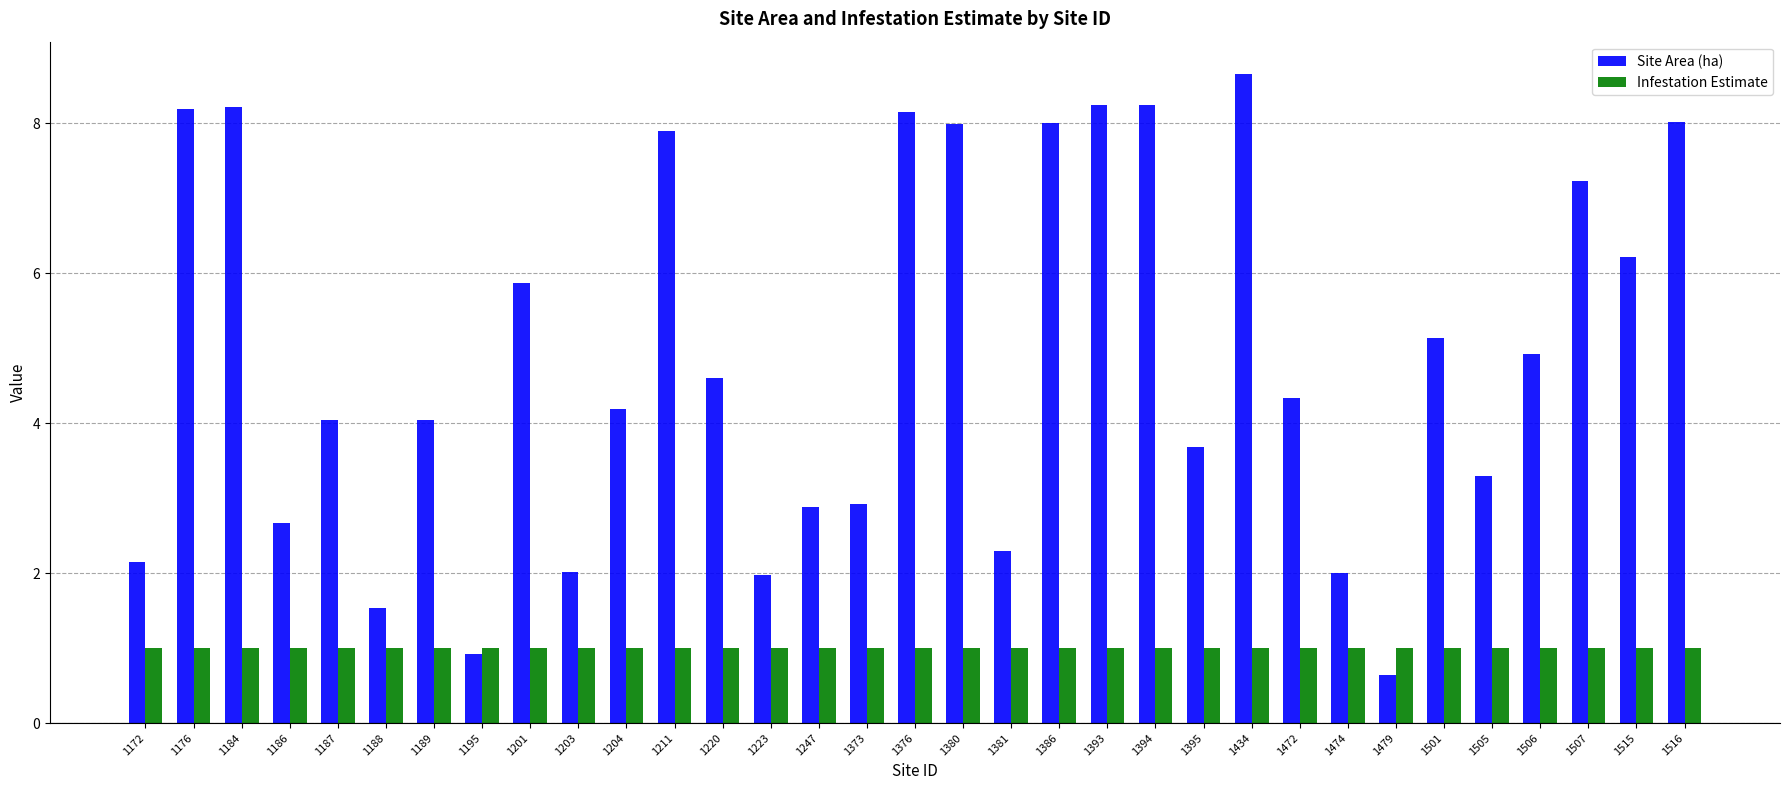

Reading left to right, list all the values displayed in this chart.

Site Area (ha): 1172=2.1	1176=8.2	1184=8.2	1186=2.7	1187=4.0	1188=1.5	1189=4.0	1195=0.9	1201=5.9	1203=2.0	1204=4.2	1211=7.9	1220=4.6	1223=2.0	1247=2.9	1373=2.9	1376=8.1	1380=8.0	1381=2.3	1386=8.0	1393=8.2	1394=8.2	1395=3.7	1434=8.7	1472=4.3	1474=2.0	1479=0.6	1501=5.1	1505=3.3	1506=4.9	1507=7.2	1515=6.2	1516=8.0
Infestation Estimate: 1172=1.0	1176=1.0	1184=1.0	1186=1.0	1187=1.0	1188=1.0	1189=1.0	1195=1.0	1201=1.0	1203=1.0	1204=1.0	1211=1.0	1220=1.0	1223=1.0	1247=1.0	1373=1.0	1376=1.0	1380=1.0	1381=1.0	1386=1.0	1393=1.0	1394=1.0	1395=1.0	1434=1.0	1472=1.0	1474=1.0	1479=1.0	1501=1.0	1505=1.0	1506=1.0	1507=1.0	1515=1.0	1516=1.0